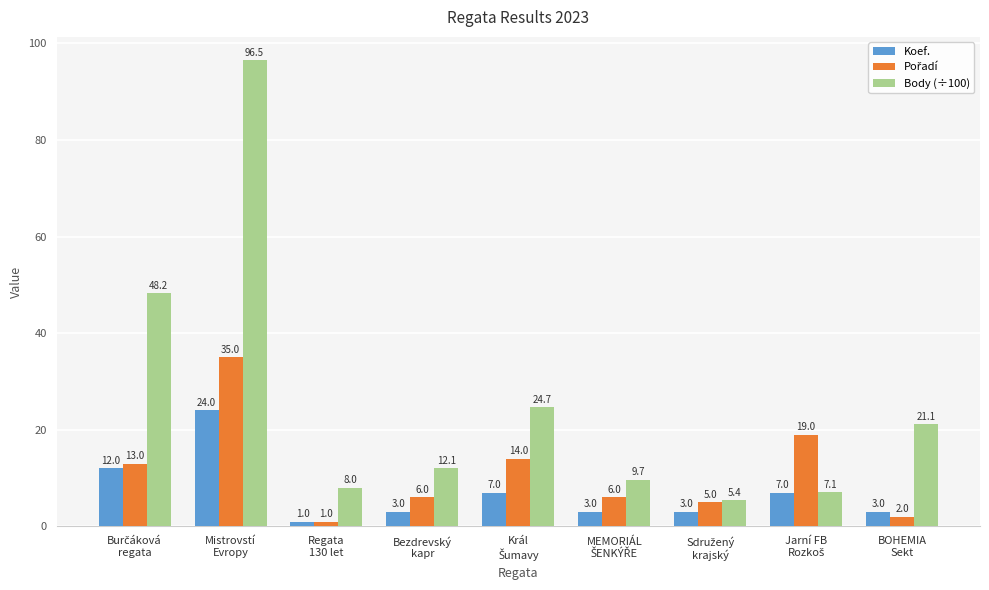

Which series has the widest spread of values?

Body (÷100)